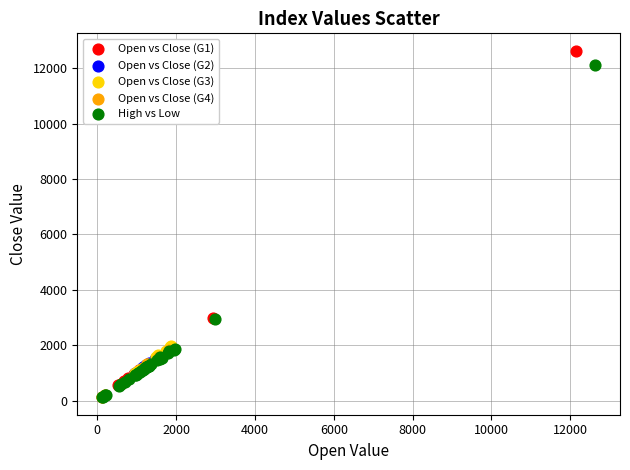

What are all the series names shown in the legend?

Open vs Close (G1), Open vs Close (G2), Open vs Close (G3), Open vs Close (G4), High vs Low